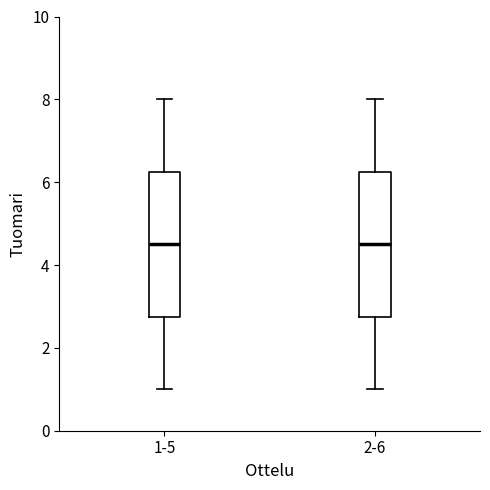

Reading left to right, transcribe this box plot: for each box, give where its median line is, the range the box spans, and where its two whiskers end, as read against the y-axis. The values are not printed on the chart, so give them approximately, as read against the axis.

1-5: median 4.6, box 2.8 to 6.2, whiskers 1.0 to 8.0
2-6: median 4.6, box 2.8 to 6.2, whiskers 1.0 to 8.0